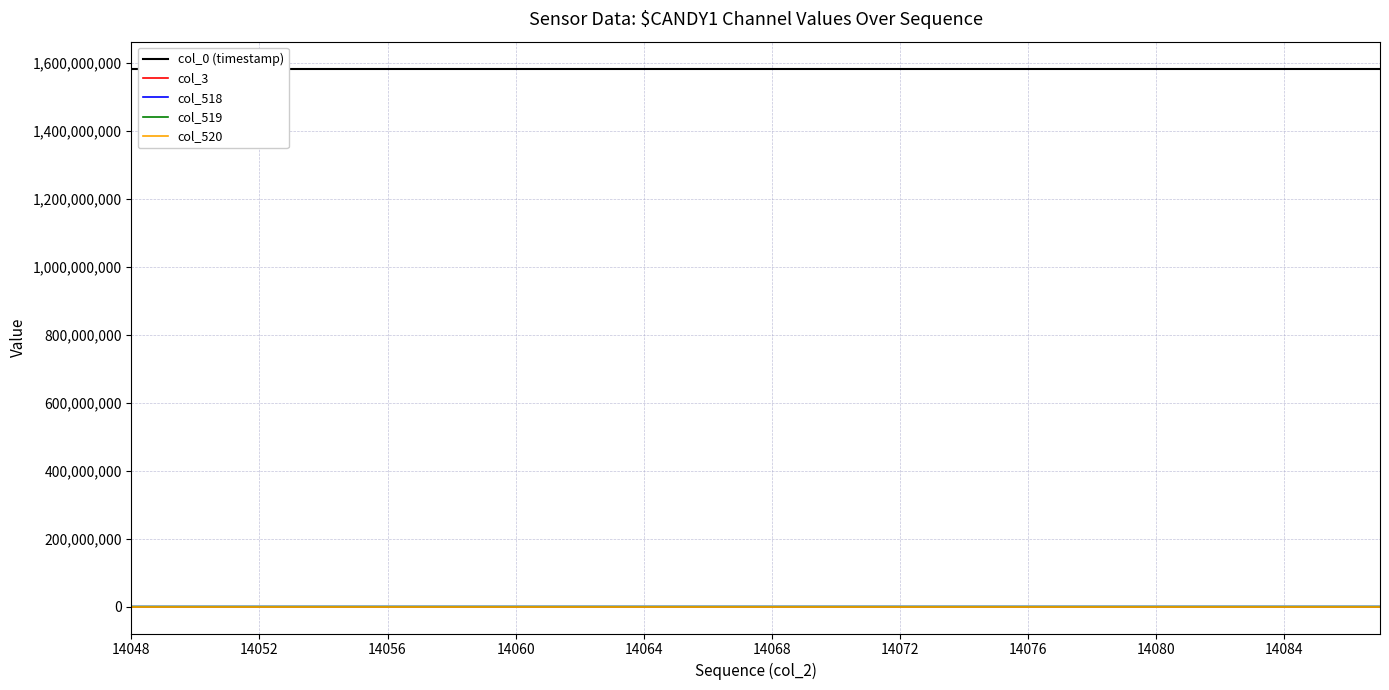

Which series has the largest total across all categories?

col_0 (timestamp)